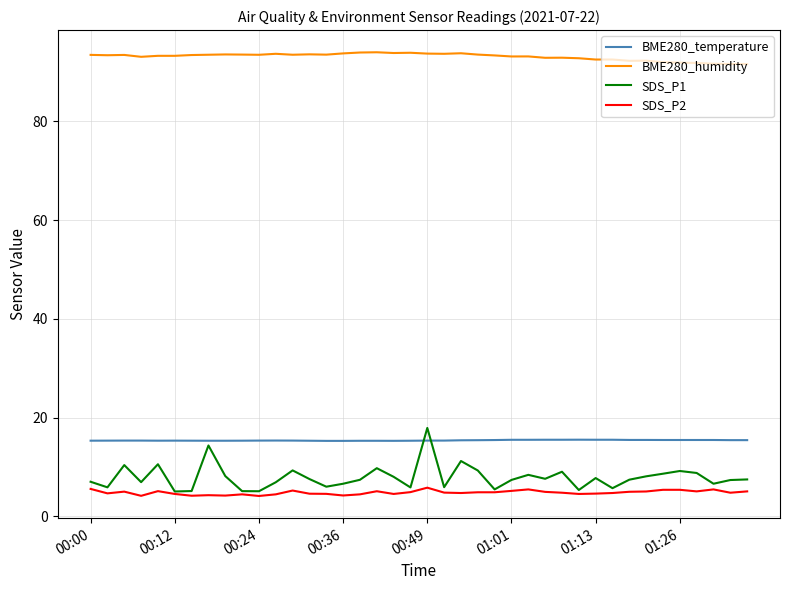

Which series has the largest total across all categories?

BME280_humidity